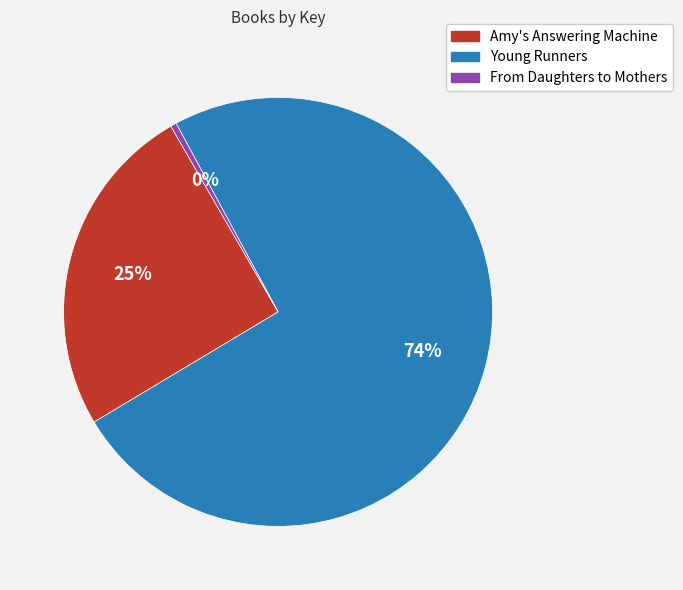

Which category accounts for the majority?

Young Runners